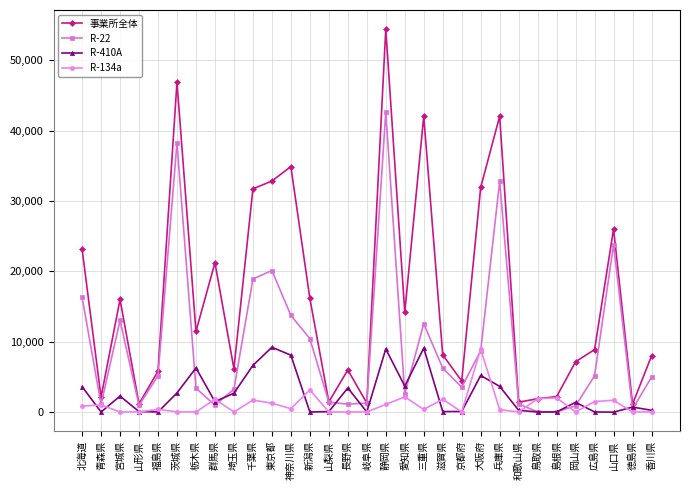

Which series has the largest total across all categories?

事業所全体